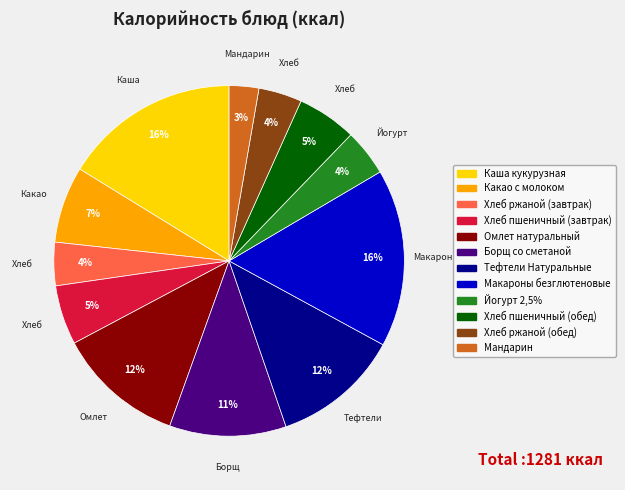

What is the ratio of the value at Хлеб пшеничный (завтрак) to the value at Каша кукурузная?

0.3